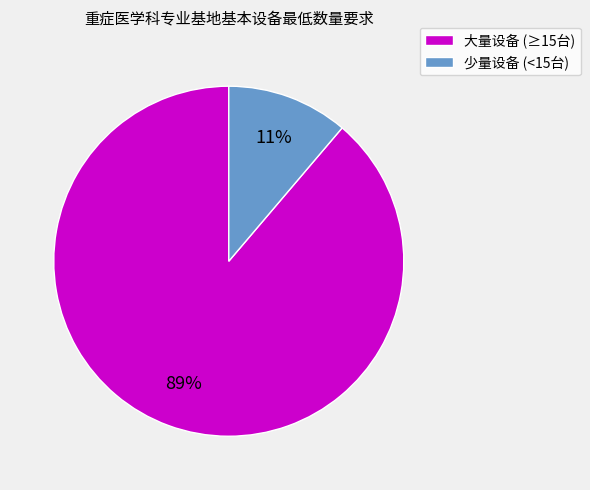

Which has a higher value, 大量设备 (≥15台) or 少量设备 (<15台)?

大量设备 (≥15台)